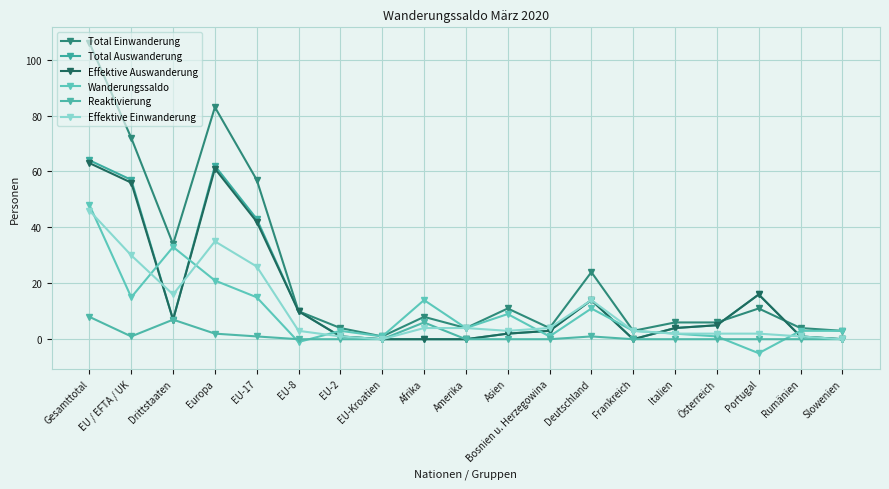

Which series ends up on top after the final intersection of Reaktivierung and Wanderungssaldo?

Wanderungssaldo